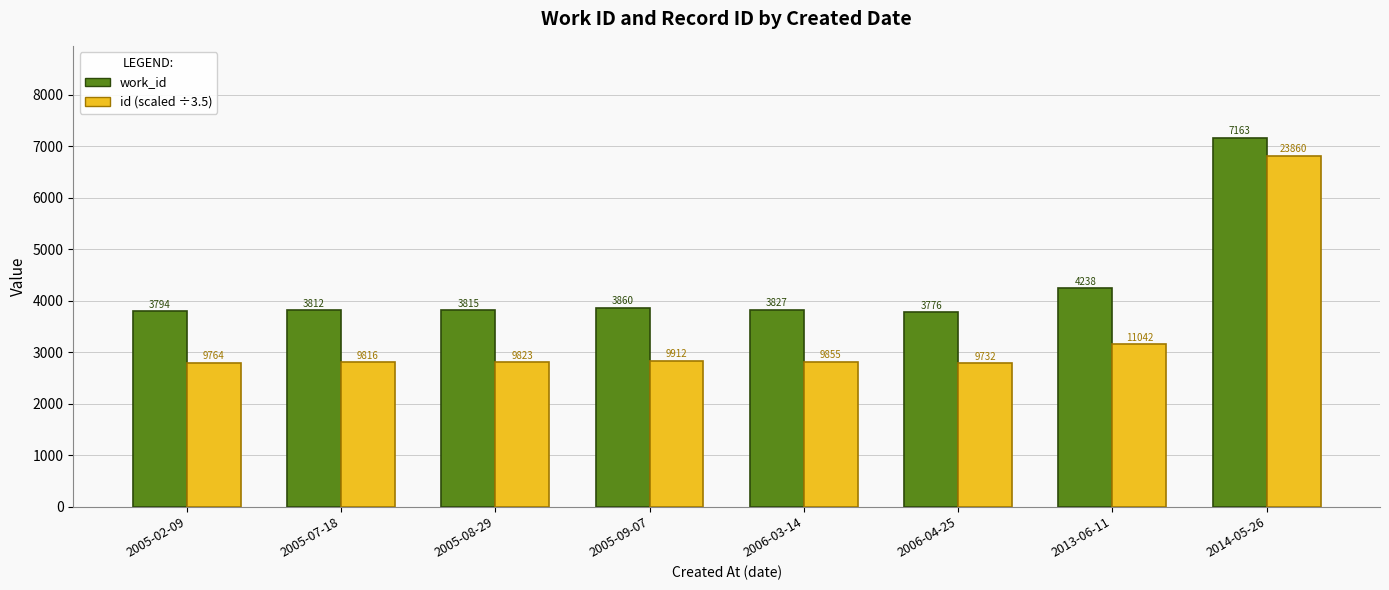

What are all the series names shown in the legend?

work_id, id (scaled ÷3.5)